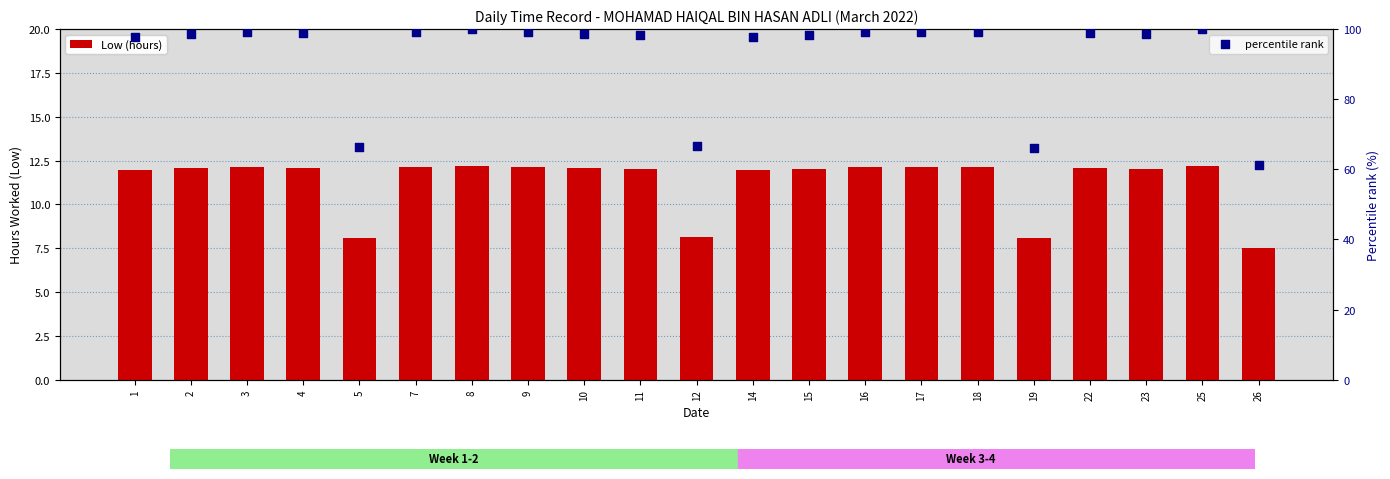

Which series has the largest total across all categories?

percentile rank